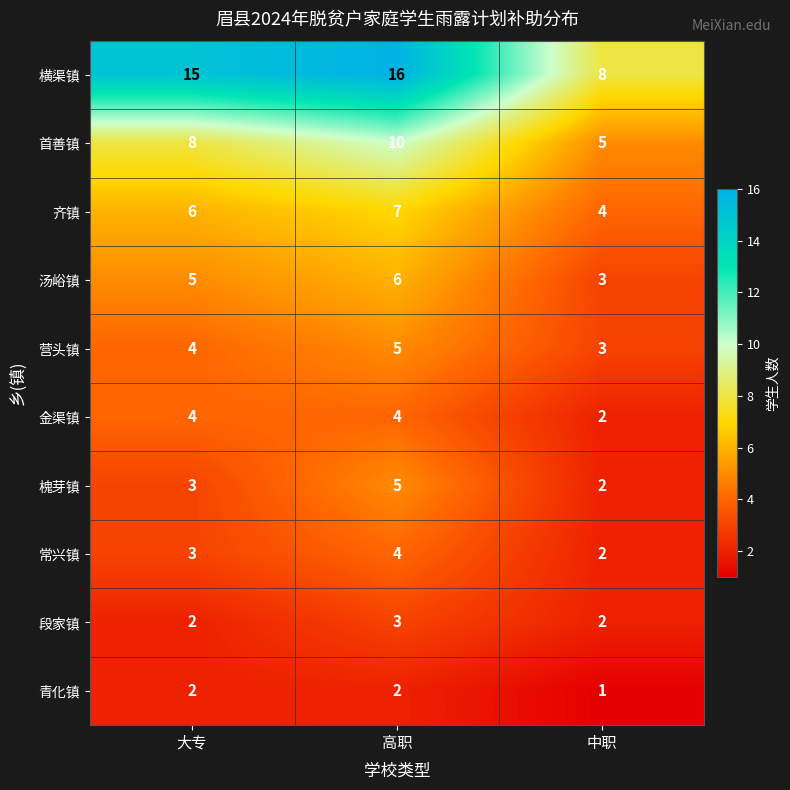

How many 金渠镇 values are between 2 and 4?

3